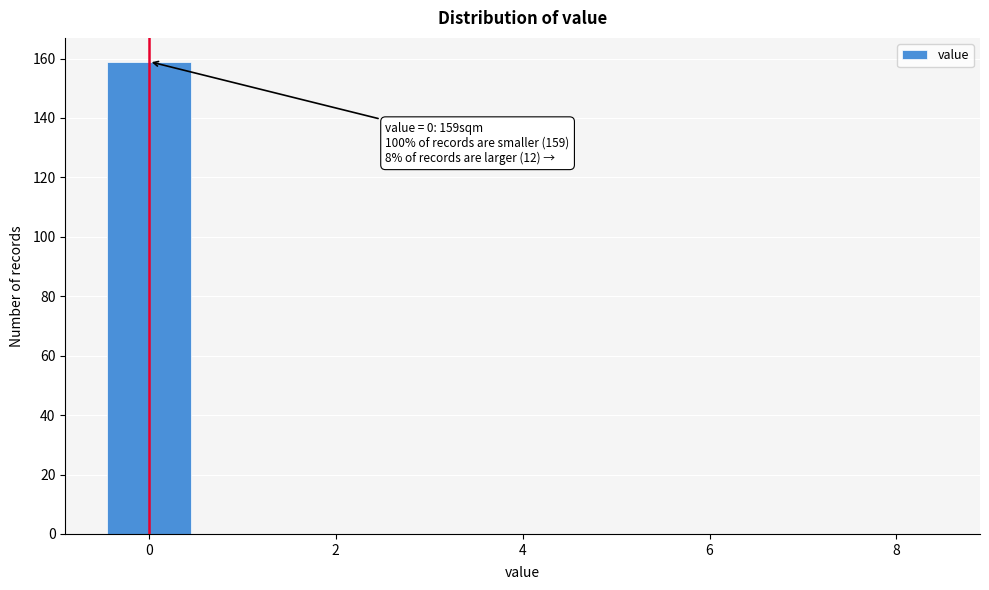

Over which range of the x-axis is the bar tallest?

-0.5 to 0.5